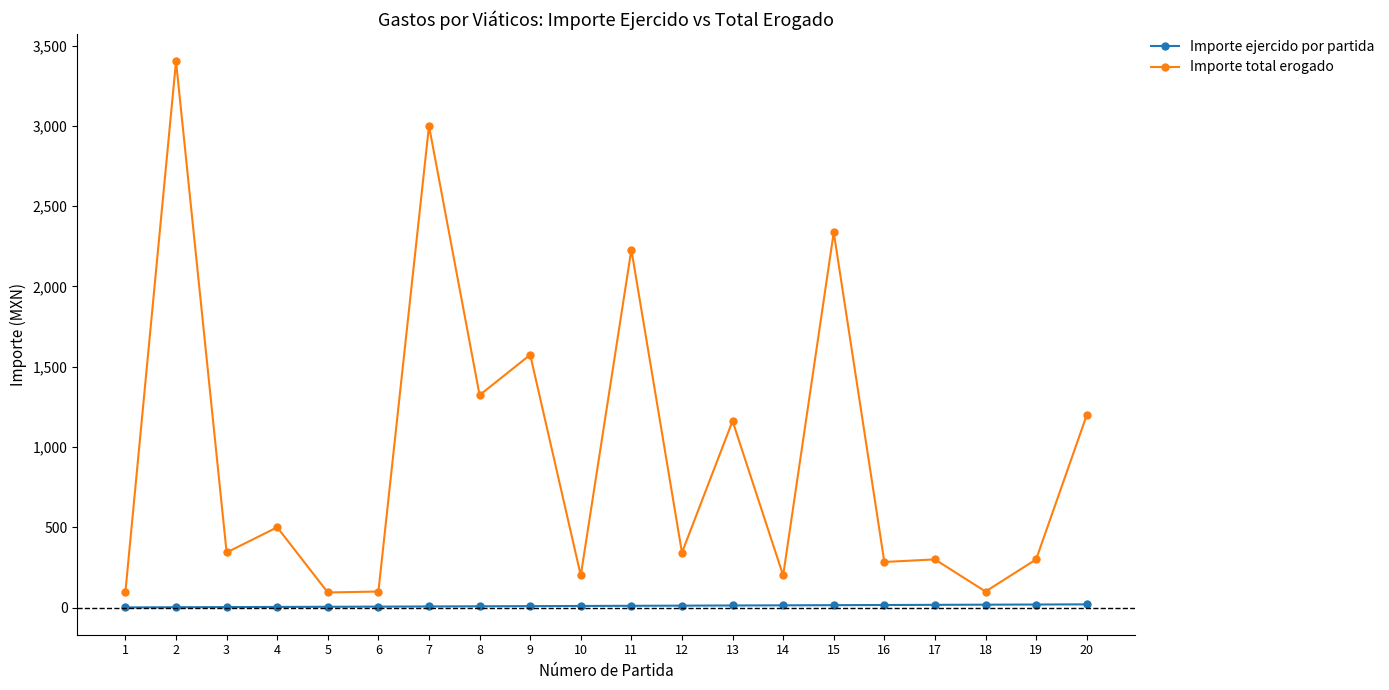

Is the value of Importe total erogado at 9 greater than the value of Importe ejercido por partida at 7?

Yes